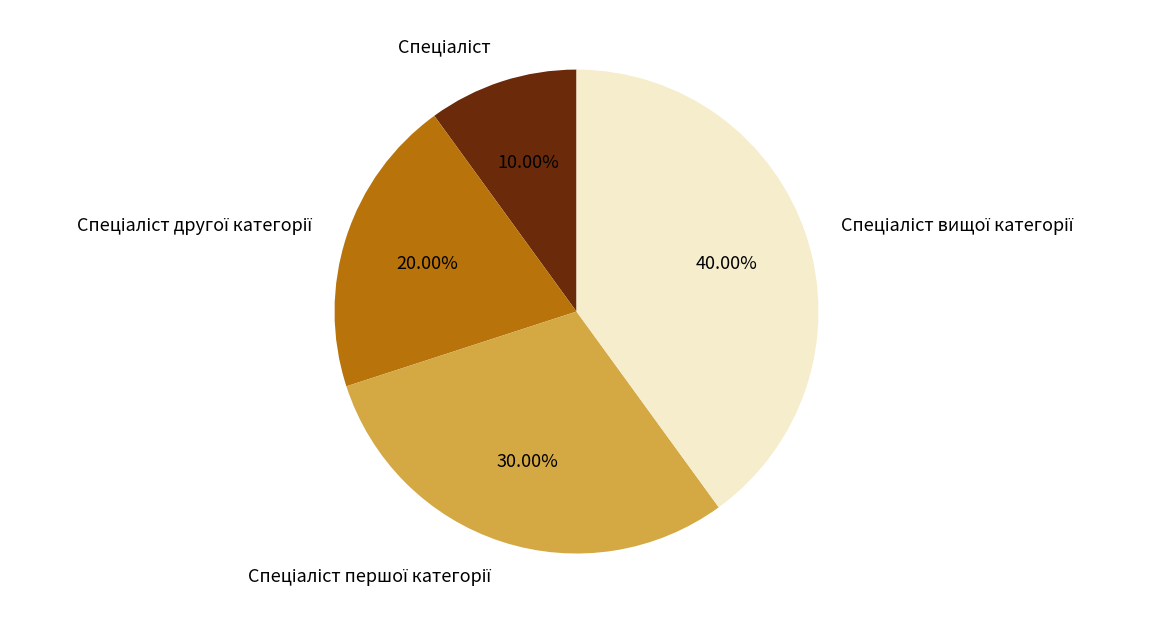

Does any single category account for the majority?

No